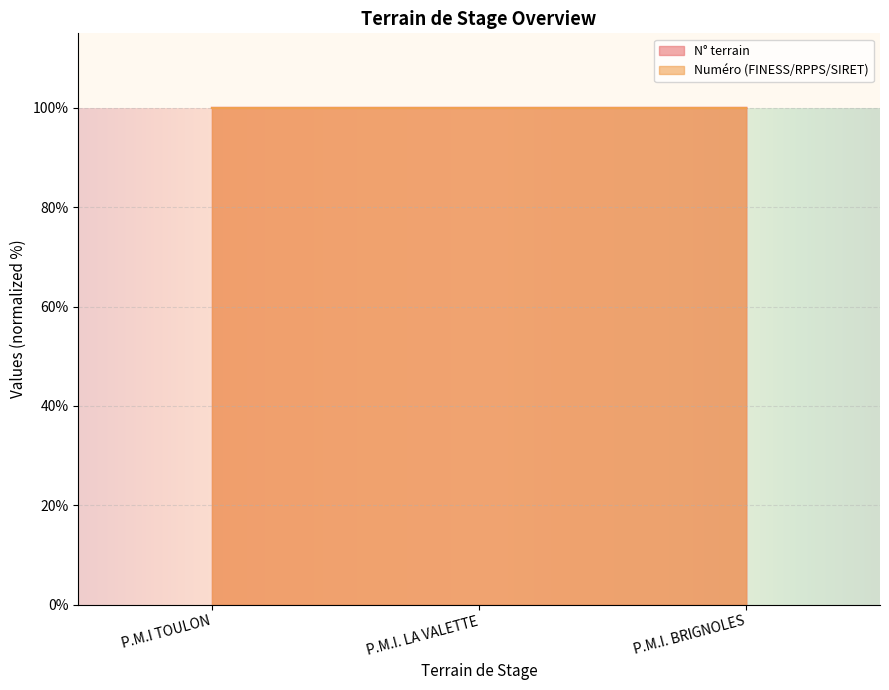

What is the highest value of the N° terrain series?

100.0